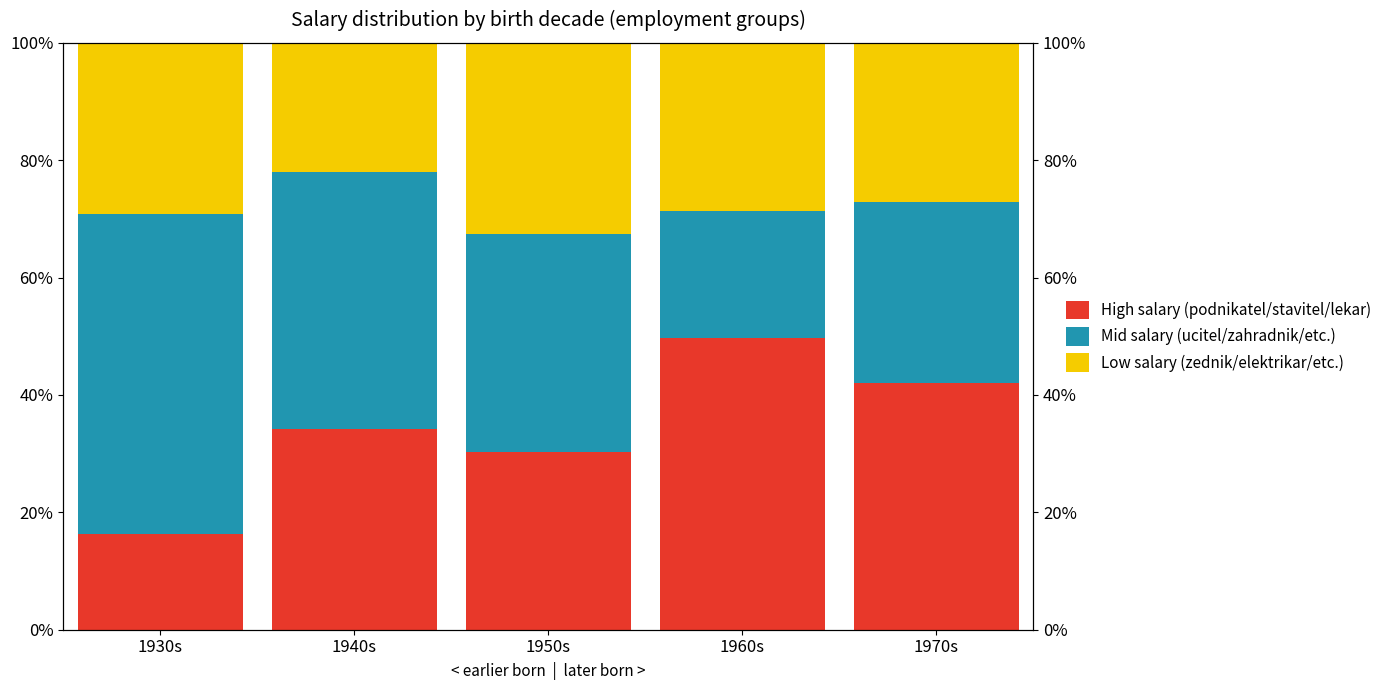

What is the average value of the Mid salary (ucitel/zahradnik/etc.) series?

37.6